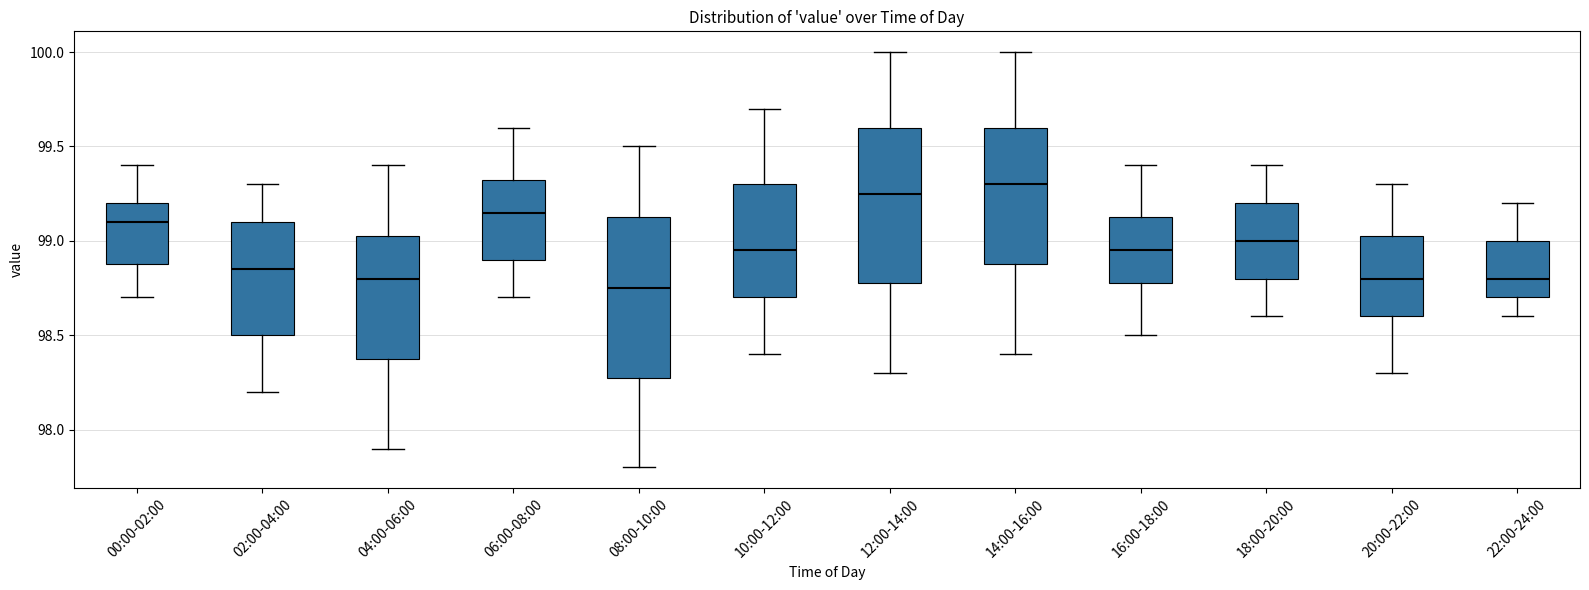

Reading left to right, transcribe this box plot: for each box, give where its median line is, the range the box spans, and where its two whiskers end, as read against the y-axis. The values are not printed on the chart, so give them approximately, as read against the axis.

00:00-02:00: median 99.10, box 98.90 to 99.20, whiskers 98.70 to 99.40
02:00-04:00: median 98.85, box 98.50 to 99.10, whiskers 98.20 to 99.30
04:00-06:00: median 98.80, box 98.40 to 99.05, whiskers 97.90 to 99.40
06:00-08:00: median 99.15, box 98.90 to 99.35, whiskers 98.70 to 99.60
08:00-10:00: median 98.75, box 98.30 to 99.15, whiskers 97.80 to 99.50
10:00-12:00: median 98.95, box 98.70 to 99.30, whiskers 98.40 to 99.70
12:00-14:00: median 99.25, box 98.80 to 99.60, whiskers 98.30 to 100.00
14:00-16:00: median 99.30, box 98.90 to 99.60, whiskers 98.40 to 100.00
16:00-18:00: median 98.95, box 98.80 to 99.15, whiskers 98.50 to 99.40
18:00-20:00: median 99.00, box 98.80 to 99.20, whiskers 98.60 to 99.40
20:00-22:00: median 98.80, box 98.60 to 99.05, whiskers 98.30 to 99.30
22:00-24:00: median 98.80, box 98.70 to 99.00, whiskers 98.60 to 99.20